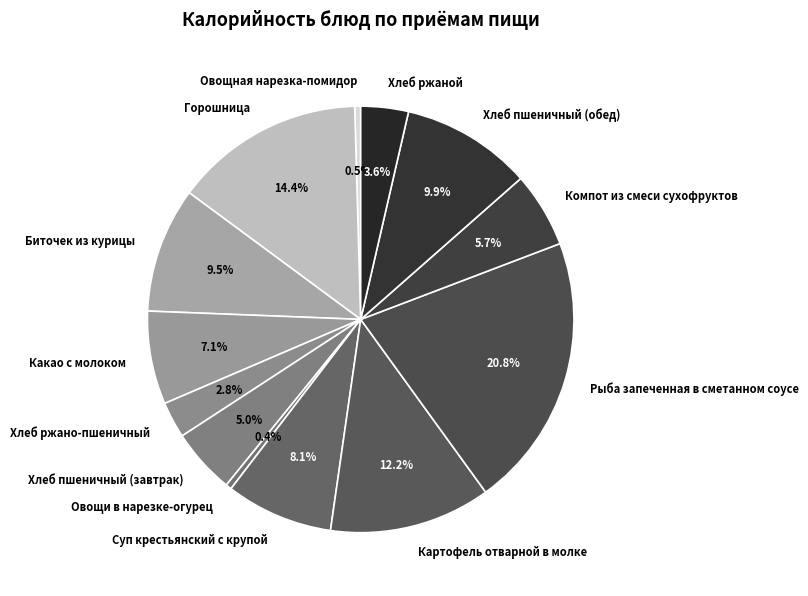

What is the largest slice in the pie chart?

Рыба запеченная в сметанном соусе